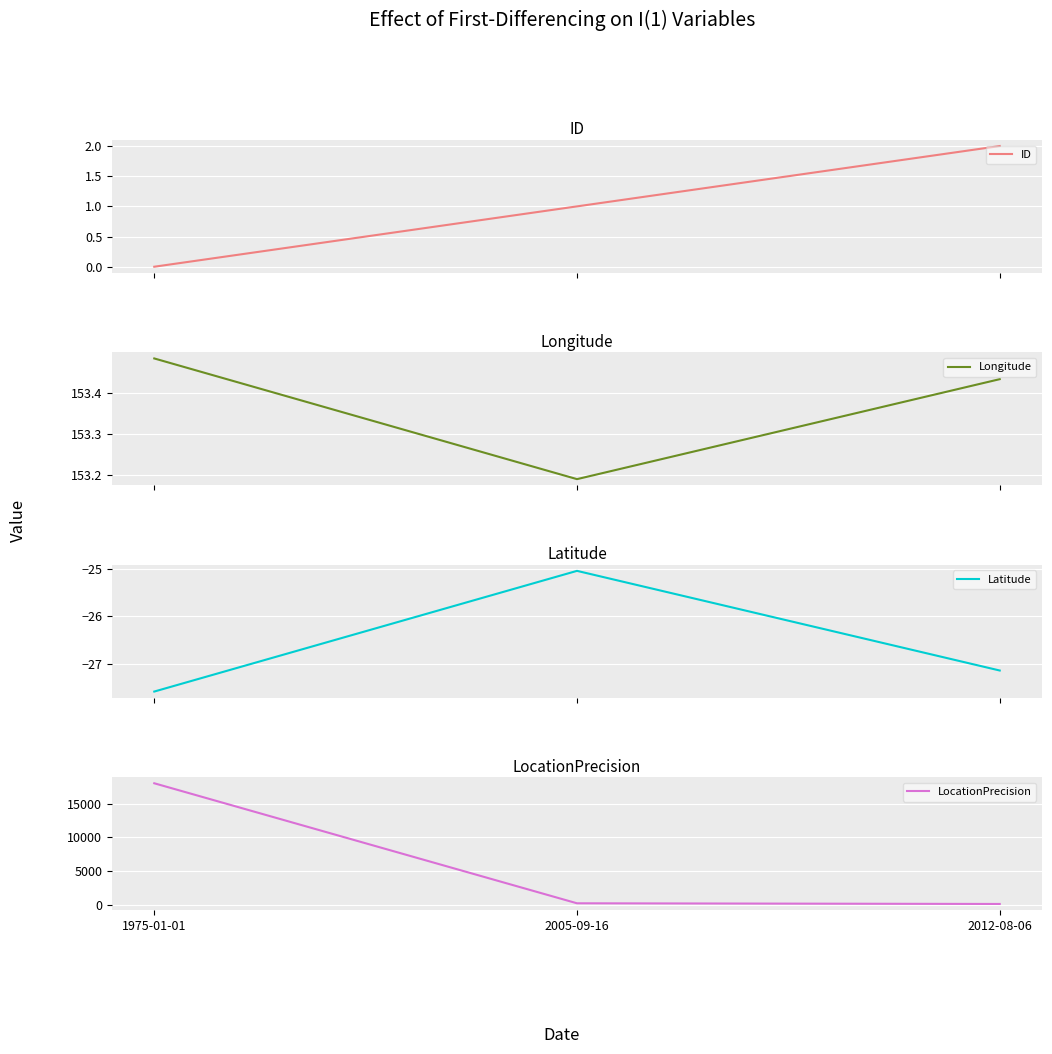

What is the spread (max minus min) of values at 2005-09-16?

225.0